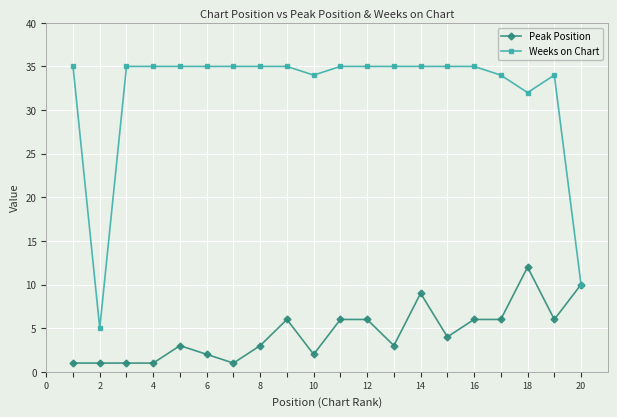

How many values in the Peak Position series are below 4?

10